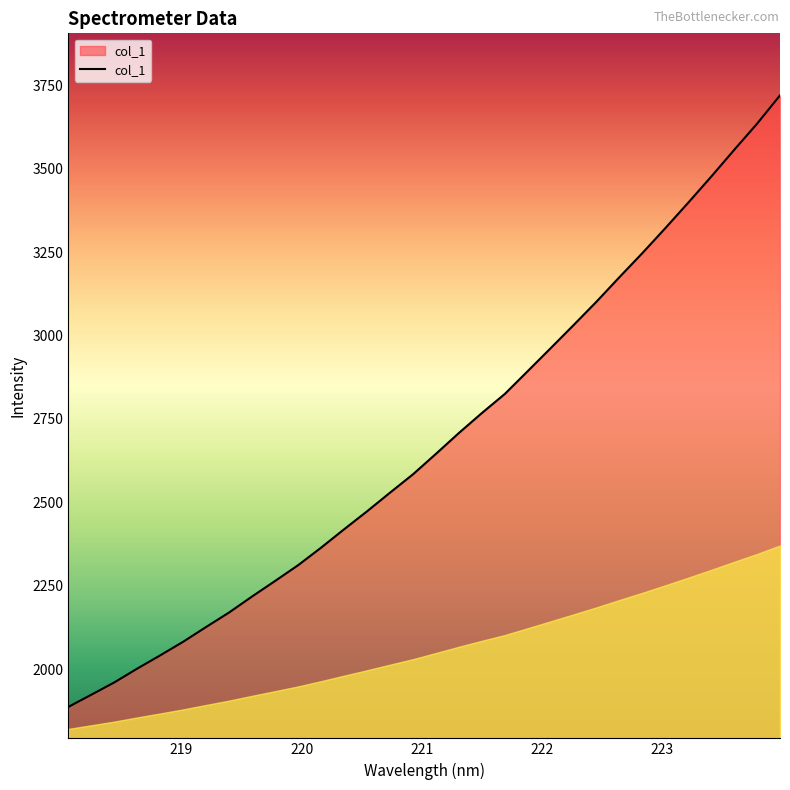

What is the greatest value displayed?

3719.3